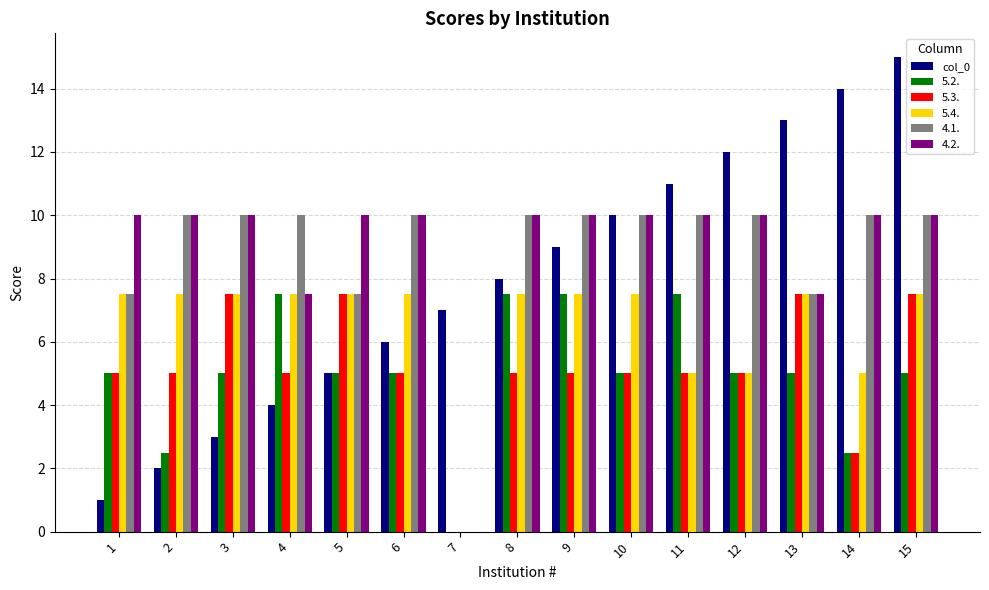

Is it true that 5.3. equals 0.0 at 7?

True